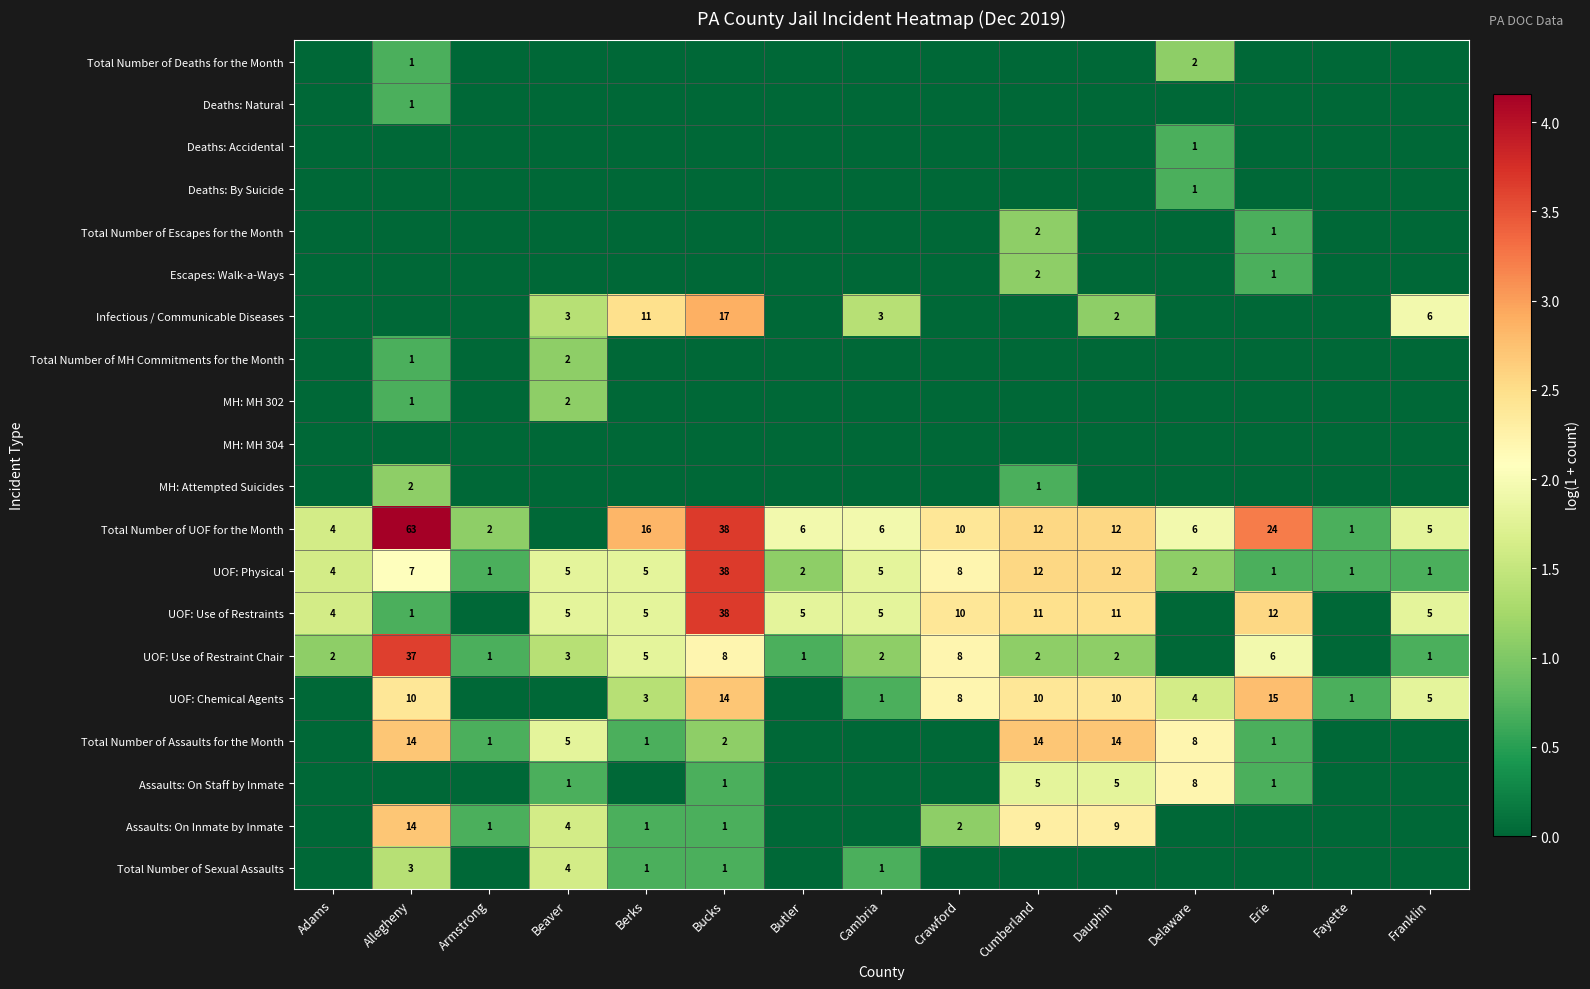

Is it true that Total Number of UOF for the Month equals 2 at Armstrong?

True